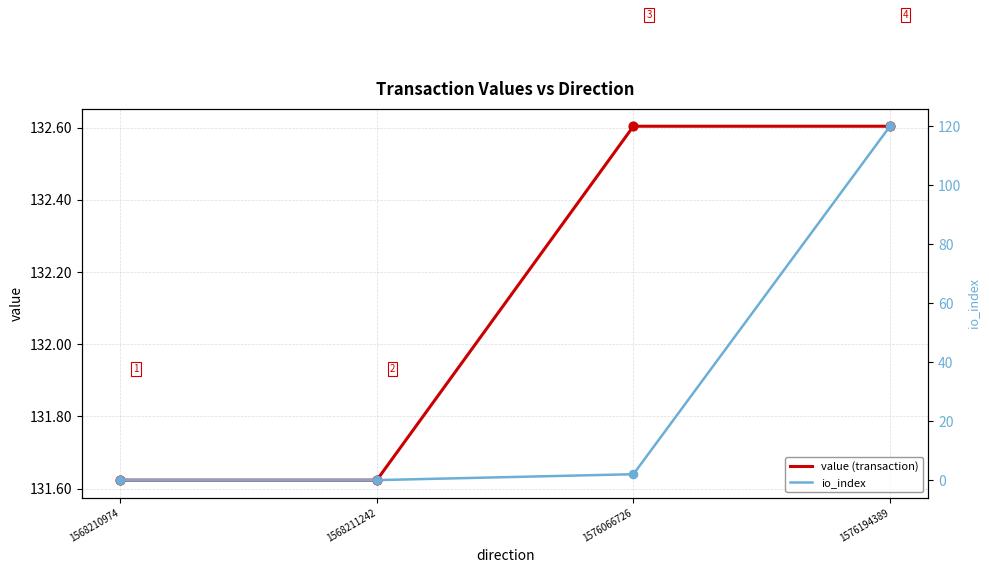

What is the total value across all series at 1576194389?

252.6